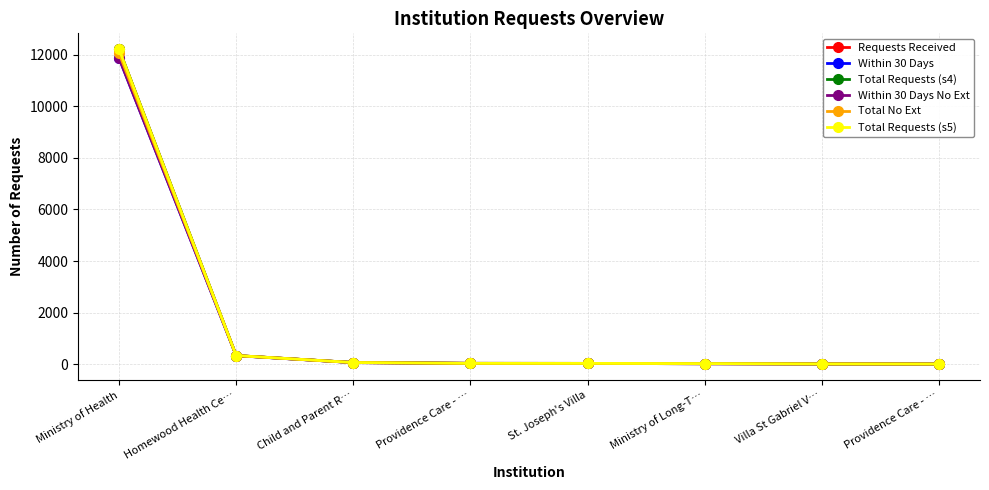

True or false: Within 30 Days and Within 30 Days No Ext cross at least once.

False